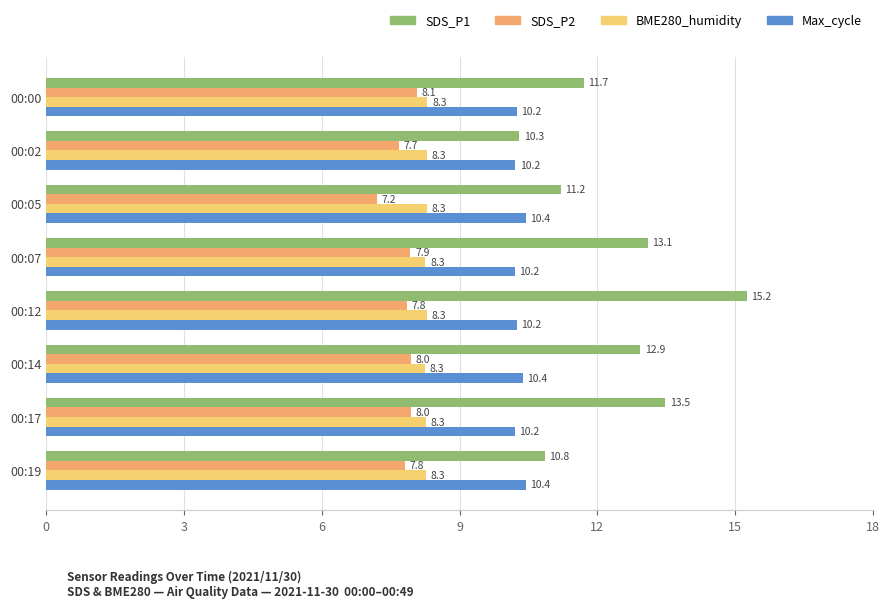

Which series has the largest total across all categories?

SDS_P1